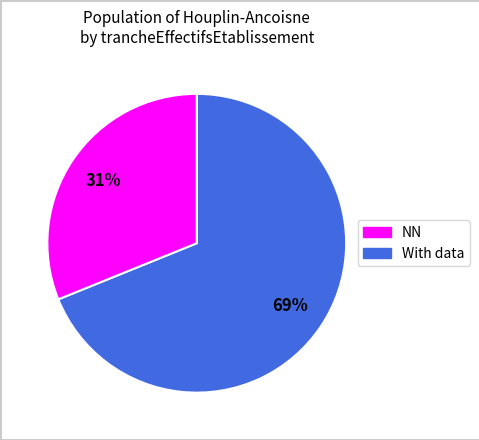

To the nearest percent, what is the difference between the largest and smallest slice percentages?

38%